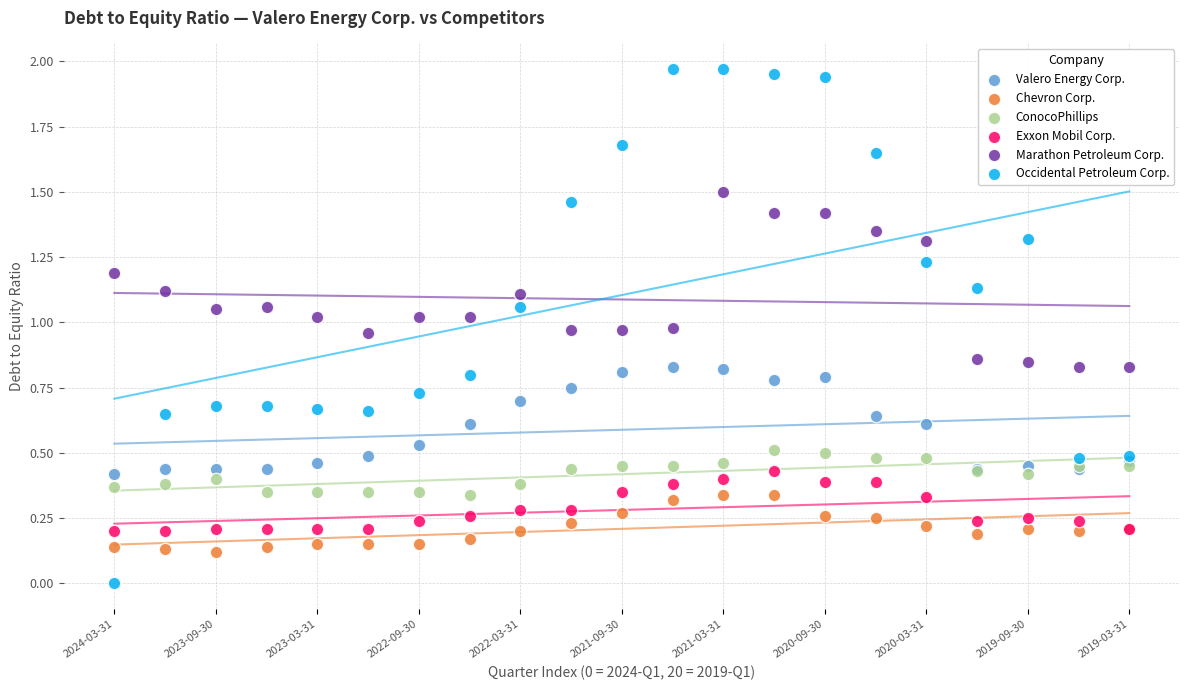

Which series reaches the maximum Y coordinate?

Occidental Petroleum Corp.